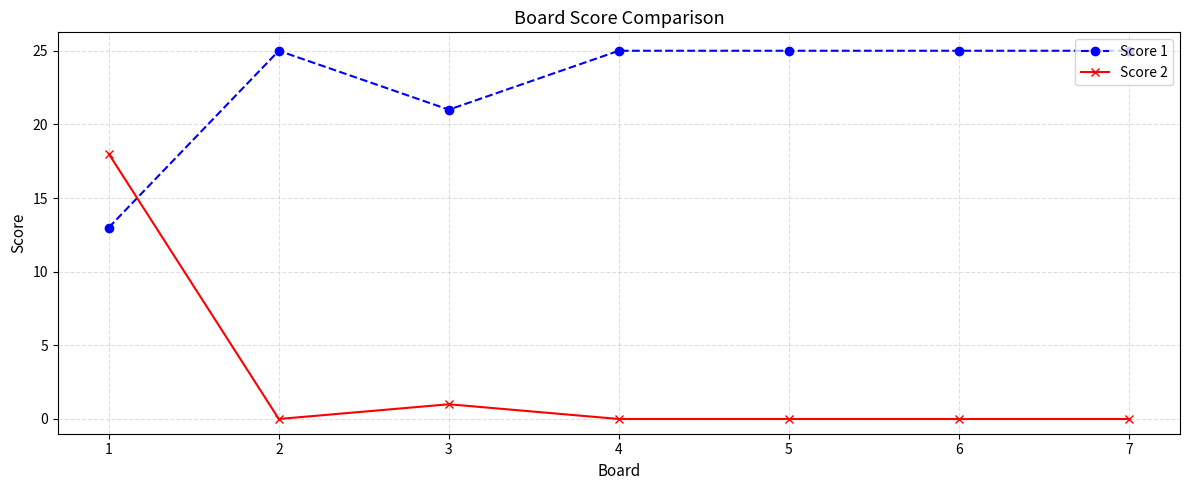

What are all the series names shown in the legend?

Score 1, Score 2